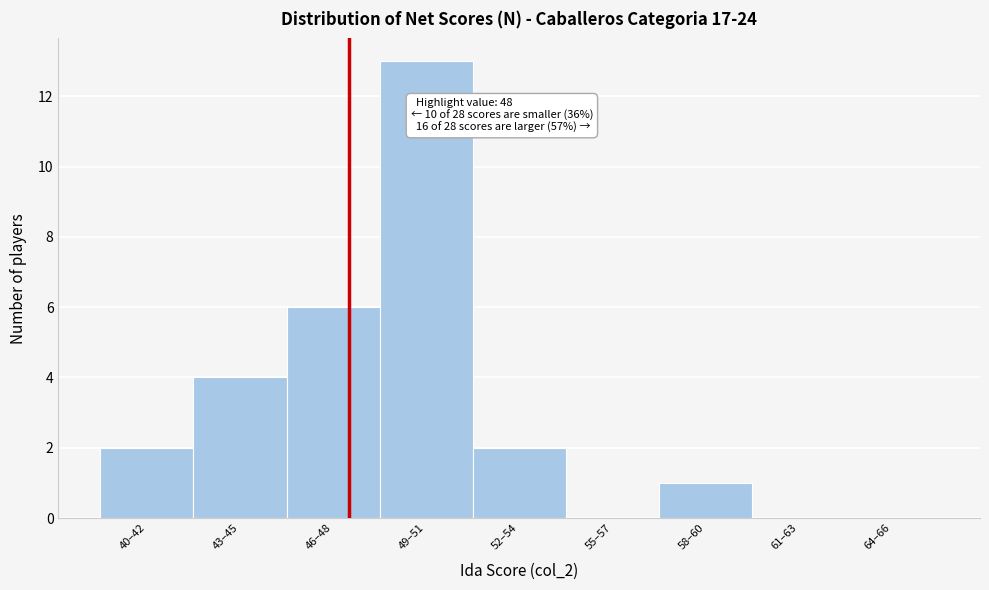

Reading left to right, extract all data points from this chart.

40–42=2	43–45=4	46–48=6	49–51=13	52–54=2	55–57=0	58–60=1	61–63=0	64–66=0